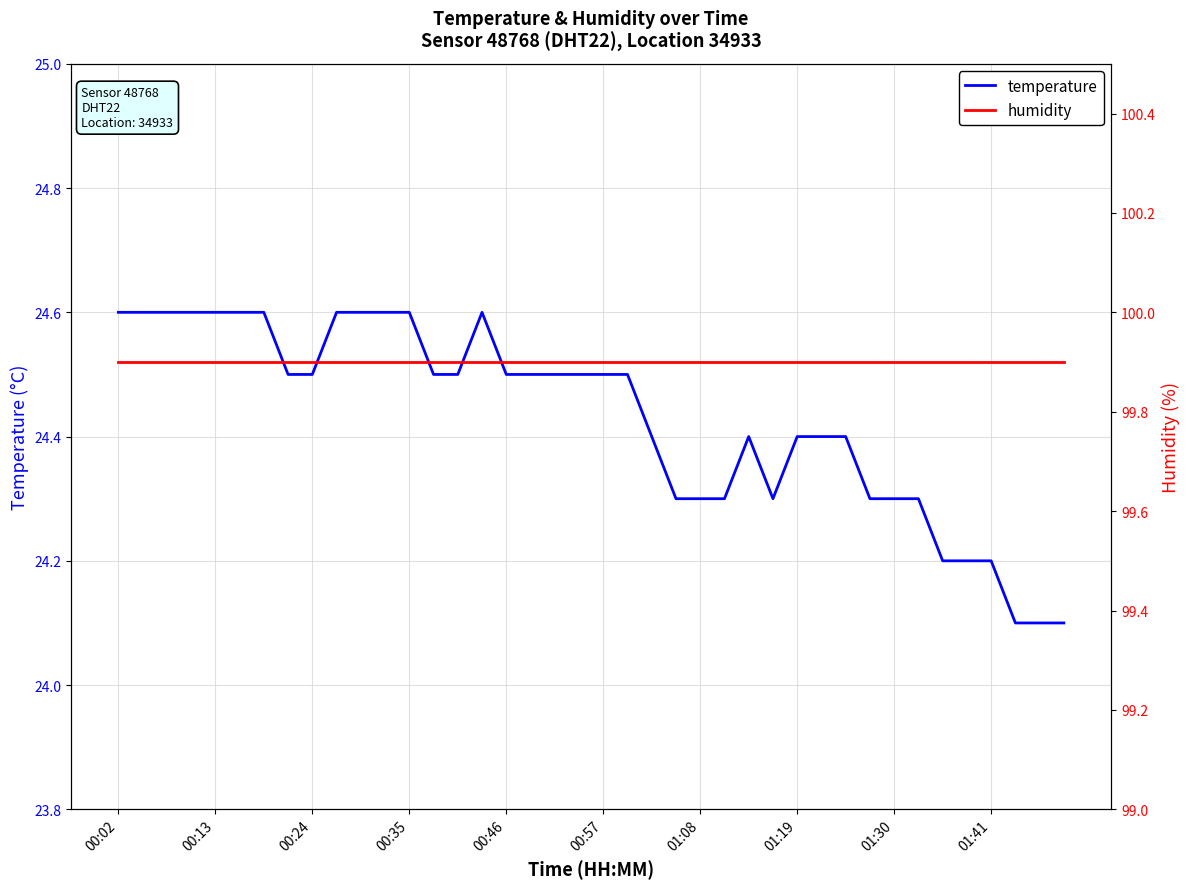

True or false: temperature has a value of 42.8 at 00:35.

False